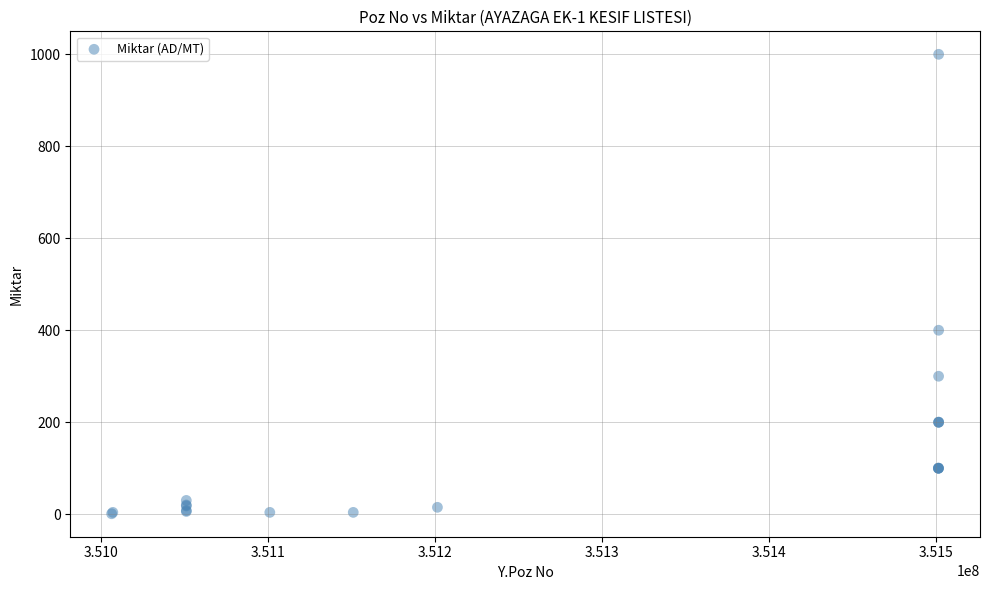

What Y value in the scatter plot is closest to 500?

400